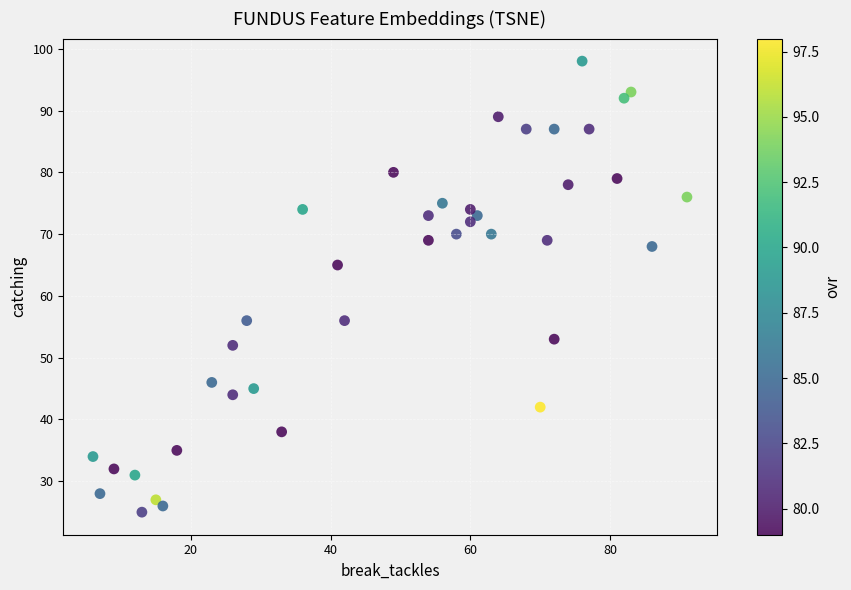

What Y value in the scatter plot is closest to 61?

65